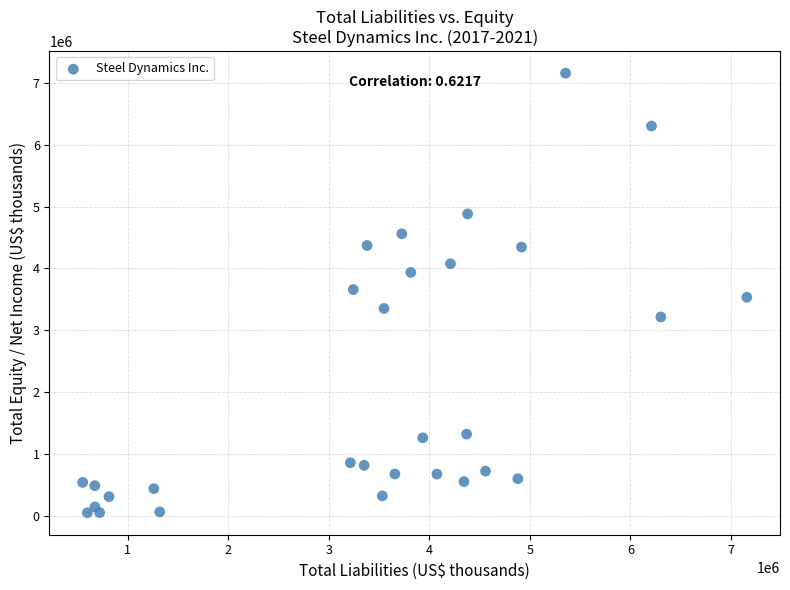

How many points are shown in the scatter plot?

30